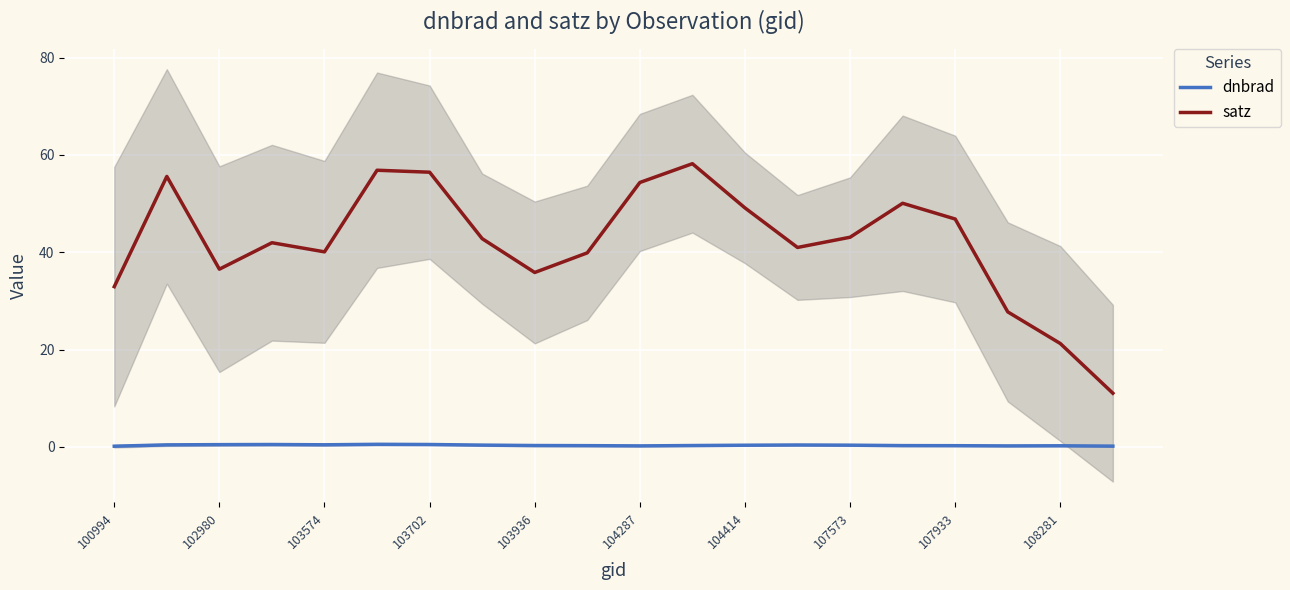

The dnbrad series shows 0.4 at 103574. True or false?

True